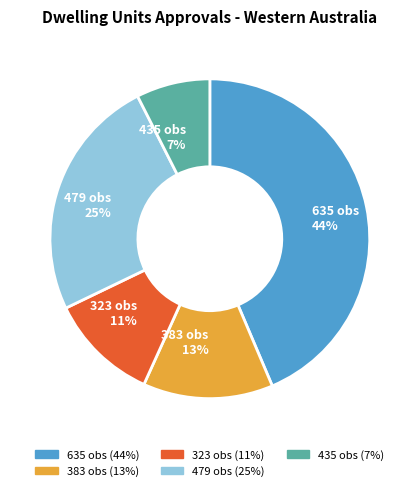

Between 635 obs 44% and 323 obs 11%, which is larger?

635 obs 44%